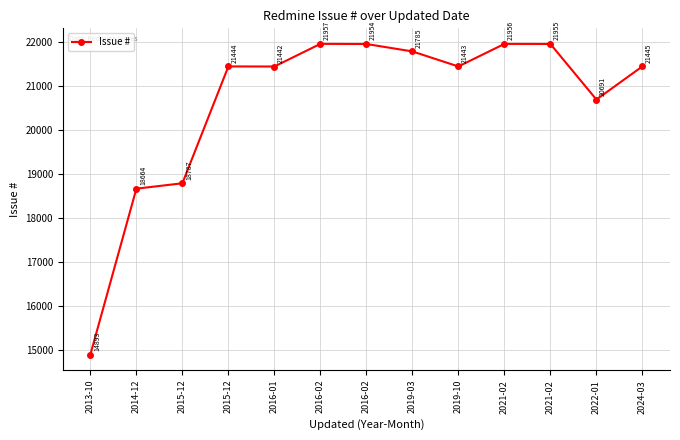

What is the difference between the second highest and minimum values?

7063